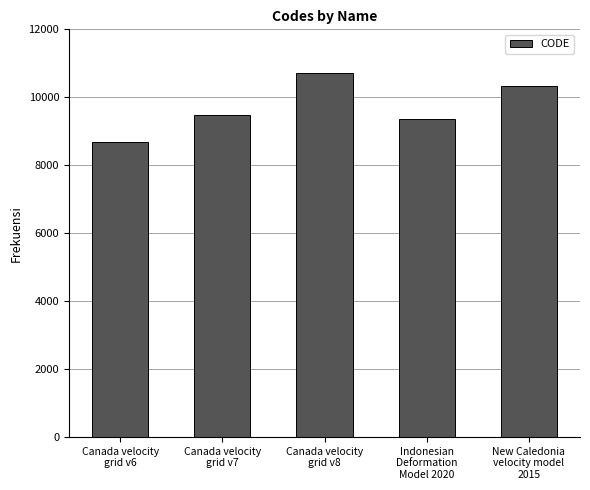

What is the value of the 1st bar from the left?

8676